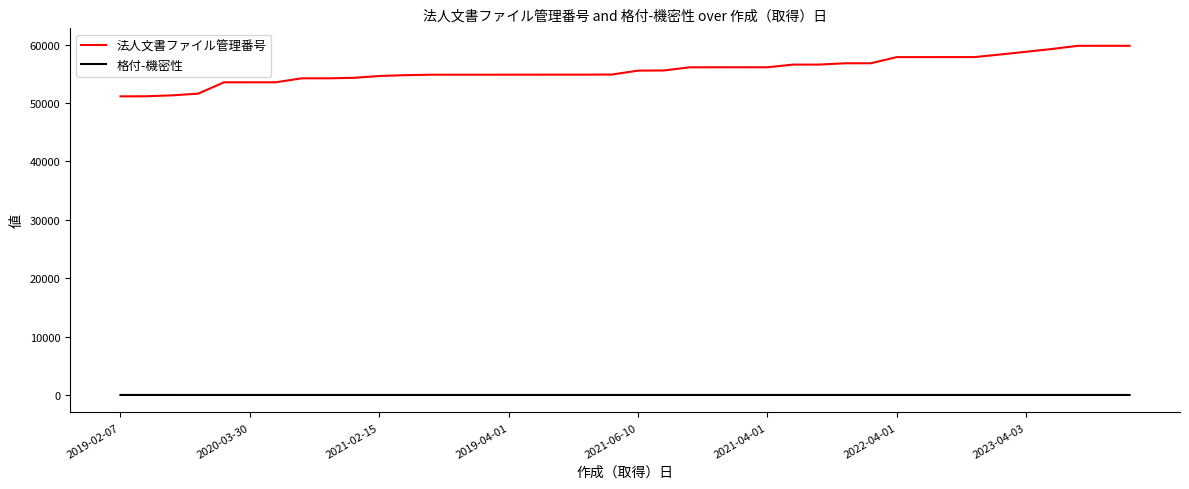

Which series has the largest range (max minus min)?

法人文書ファイル管理番号